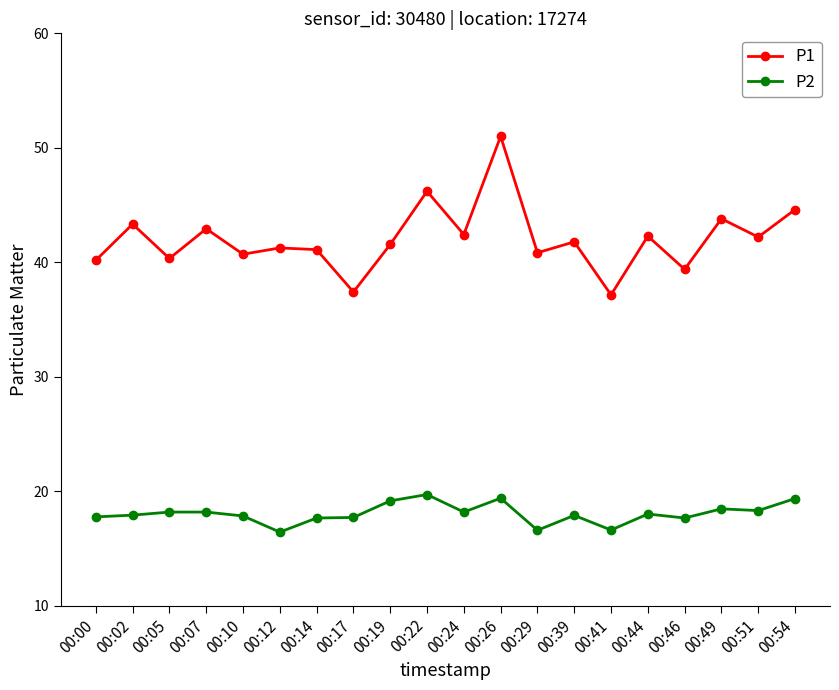

True or false: P1 and P2 intersect in this chart.

False